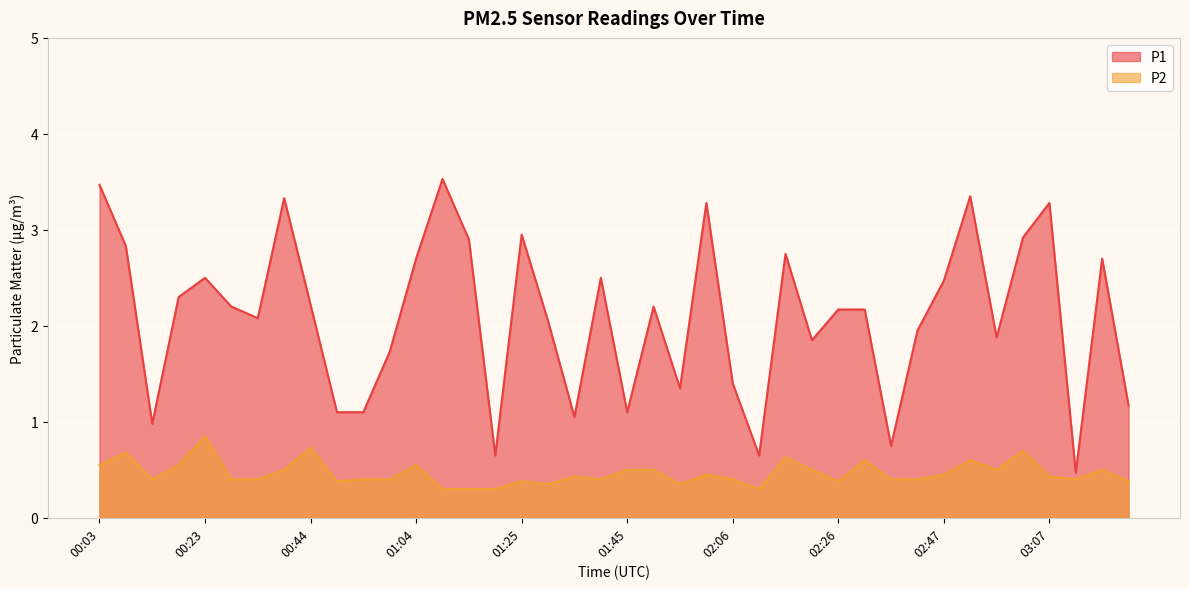

At 01:09, list the series in order from largest to smallest.

P1, P2